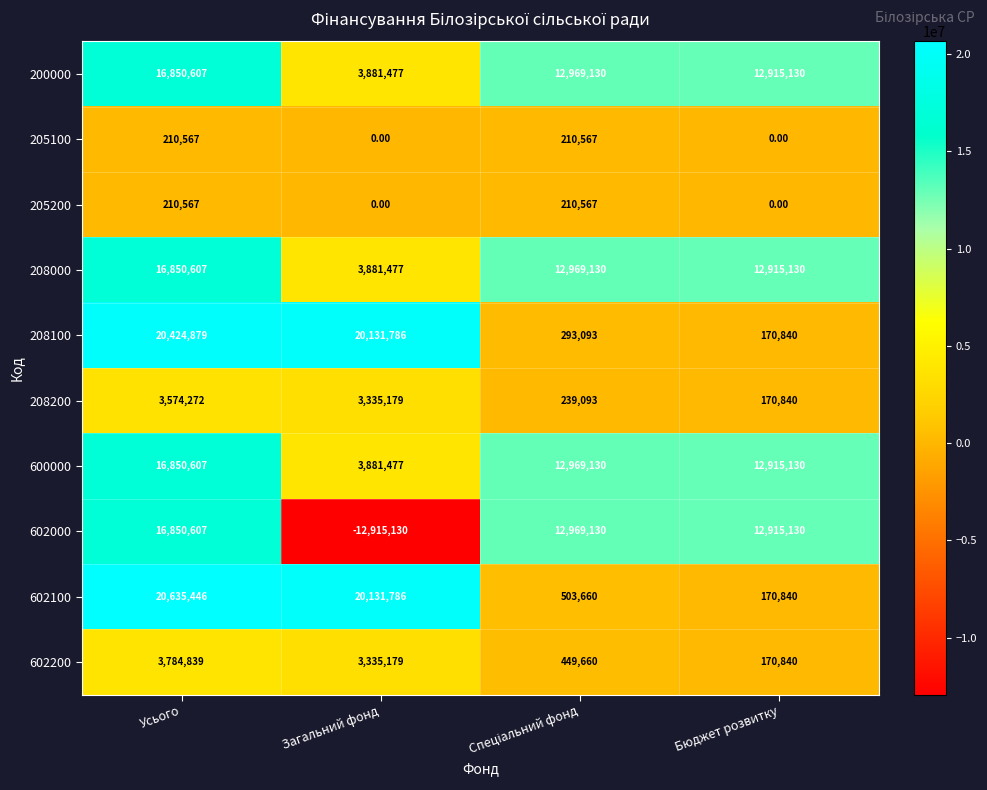

What is the sum of all 600000 values?

46616344